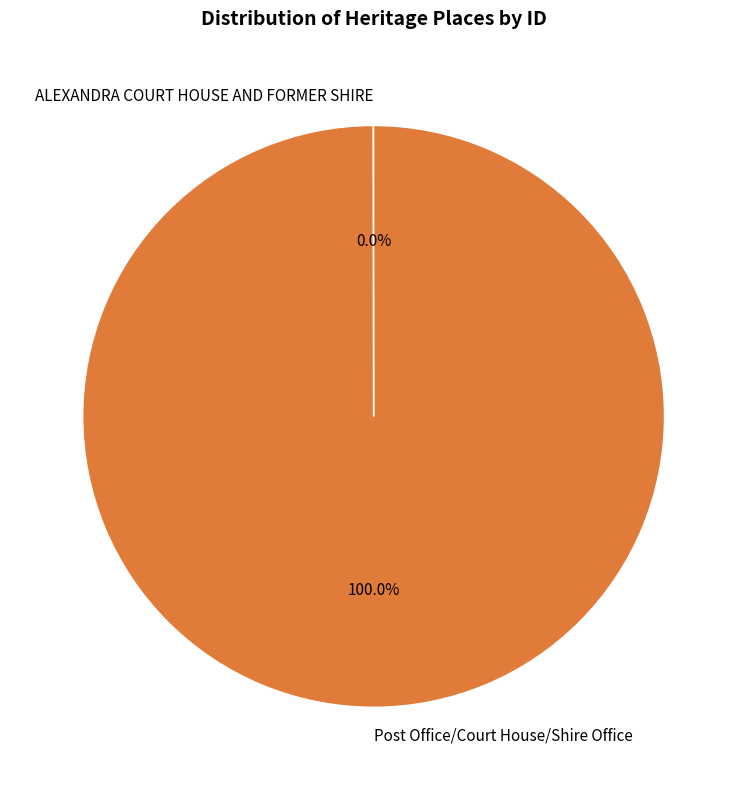

Which slice is the largest?

Post Office/Court House/Shire Office